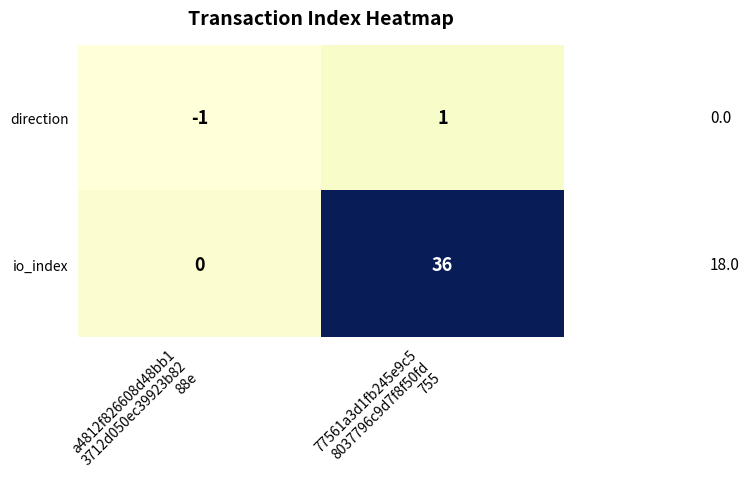

At how many categories does at least one series exceed 11?

1